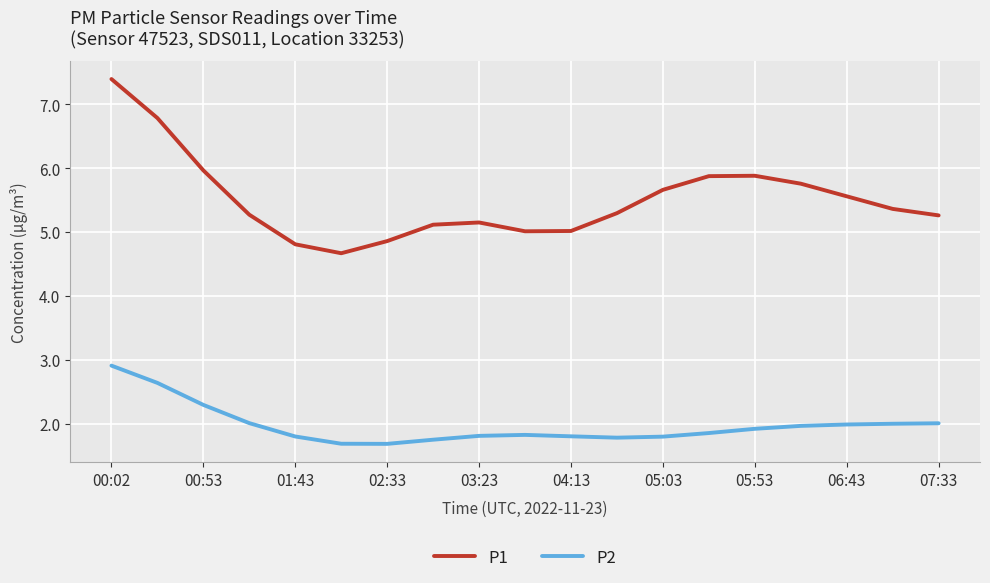

What is the average value of the P2 series?

2.0